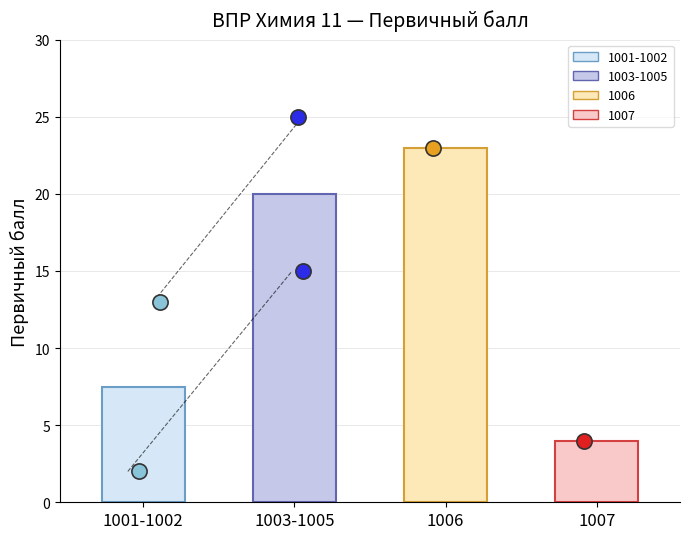

Between 1006 and 1003, which is larger?

1006